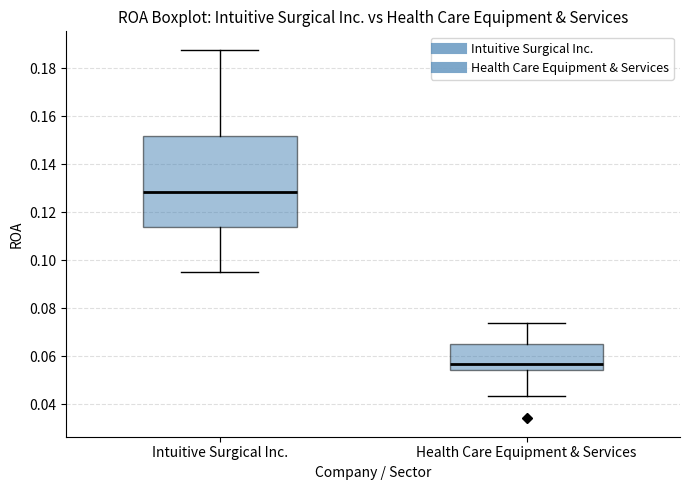

Comparing the boxes themselves (not the whiskers), which one is the tallest?

Intuitive Surgical Inc.